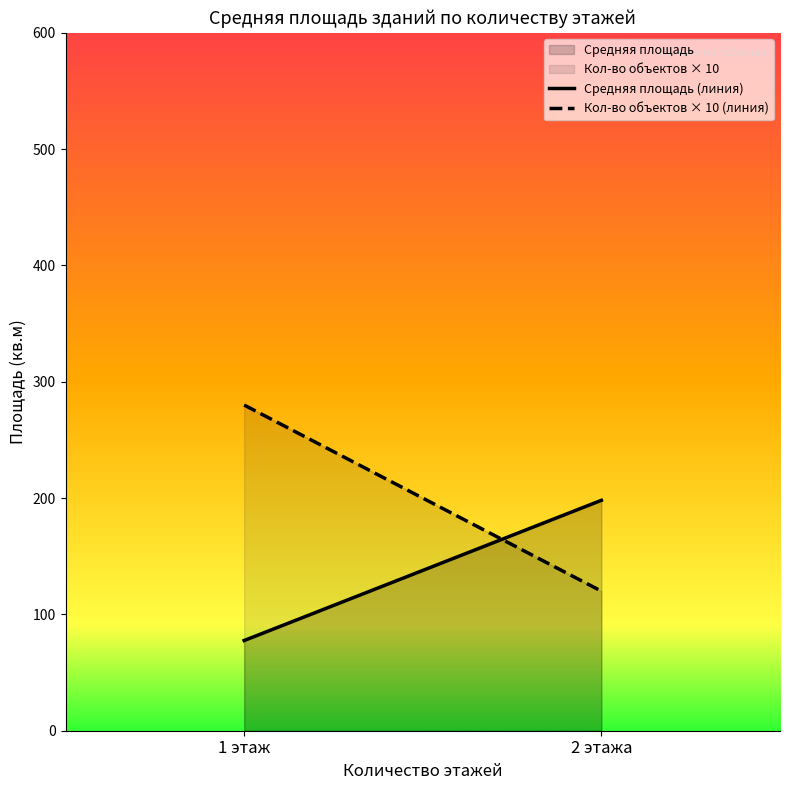

Rank the categories by Кол-во объектов × 10 (линия) value from lowest to highest.

2 этажа, 1 этаж